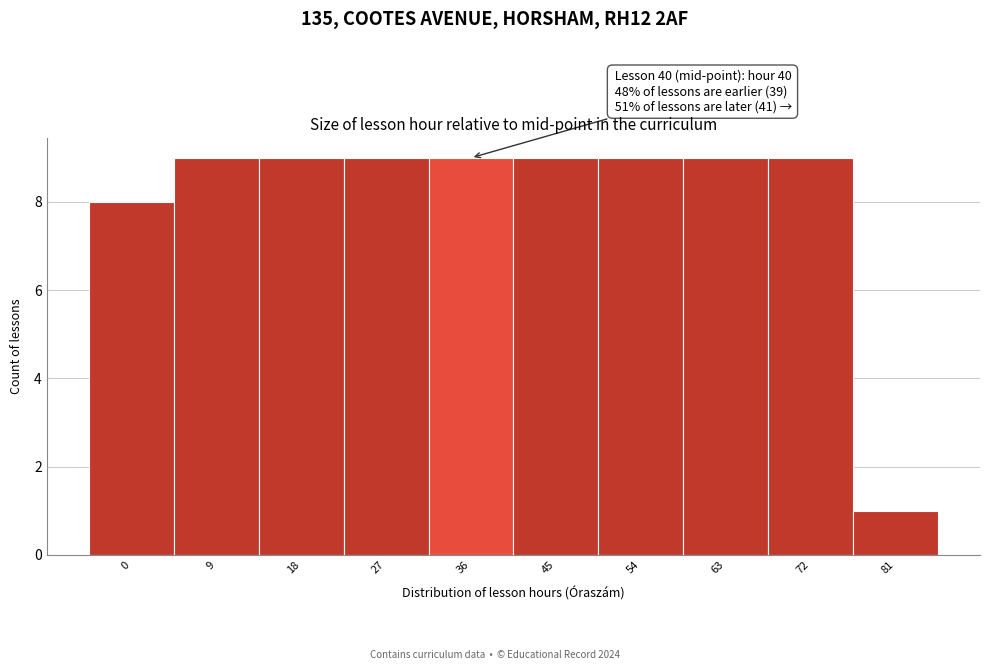

Reading left to right, transcribe all the data shown in this chart.

8	9	9	9	9	9	9	9	9	1